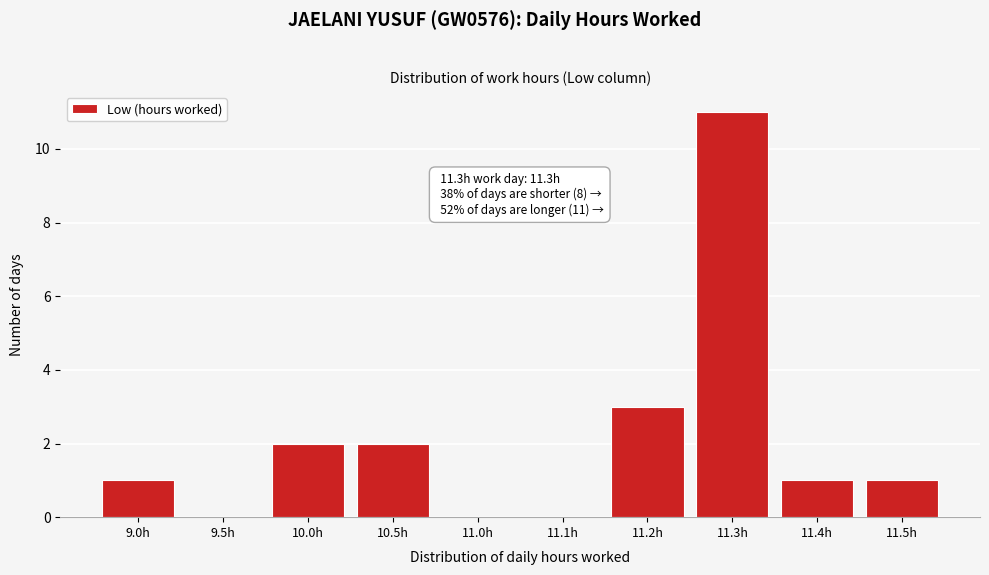

Reading right to left, list all the values displayed in this chart.

11.5h=1	11.4h=1	11.3h=11	11.2h=3	11.1h=0	11.0h=0	10.5h=2	10.0h=2	9.5h=0	9.0h=1